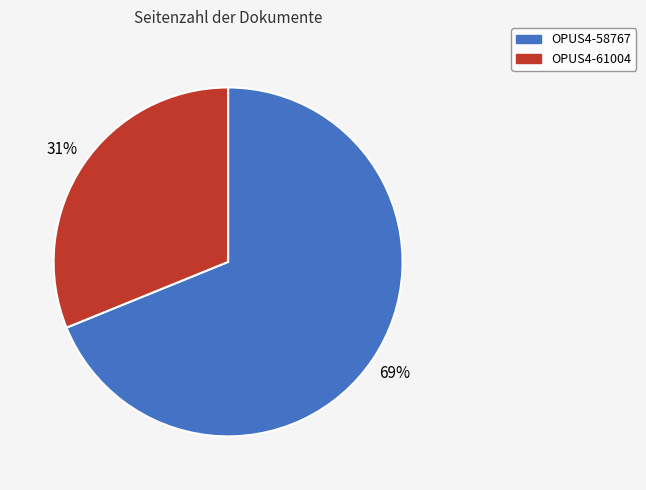

Which category has the smallest portion of the pie?

OPUS4-61004